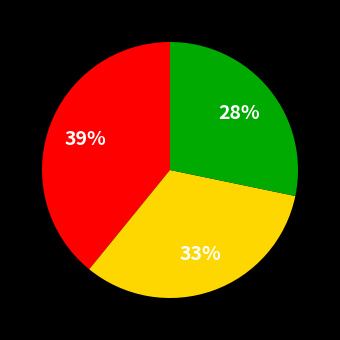

To the nearest percent, what is the difference between the largest and smallest slice percentages?

11%